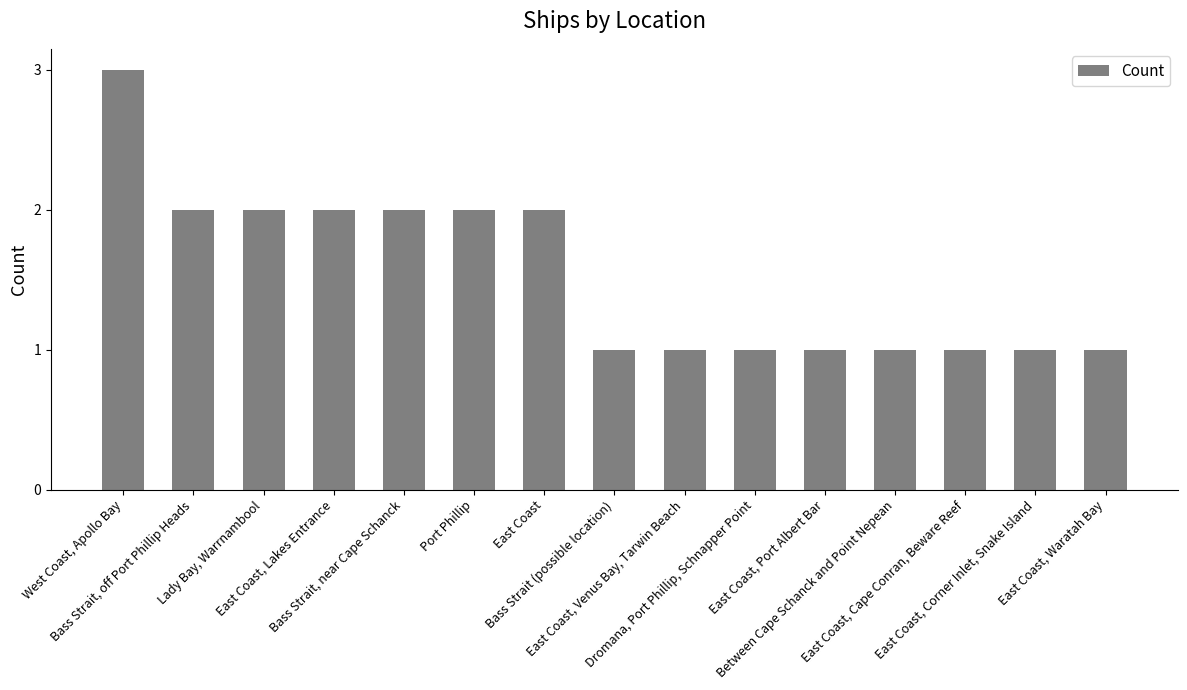

What value does the data have at Lady Bay, Warrnambool?

2